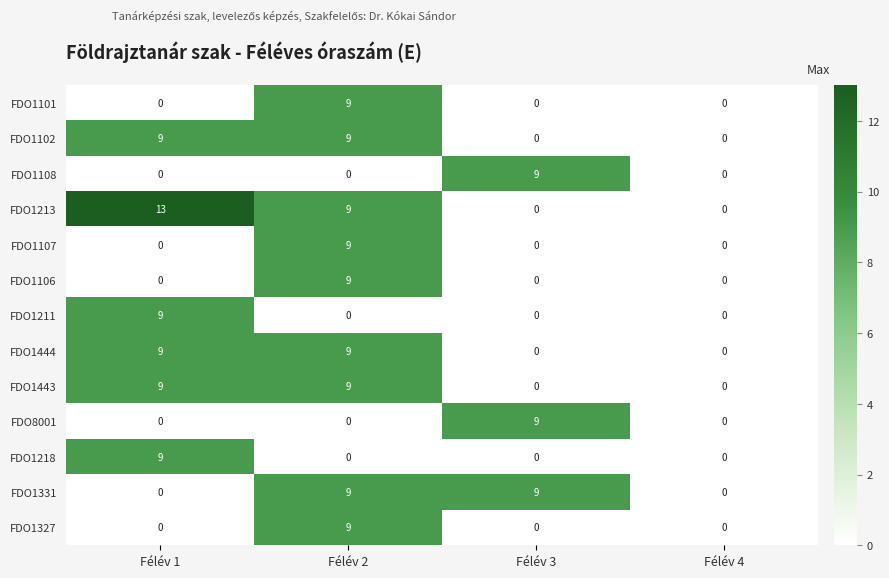

Rank the categories by FDO1108 value from lowest to highest.

Félév 1, Félév 2, Félév 4, Félév 3